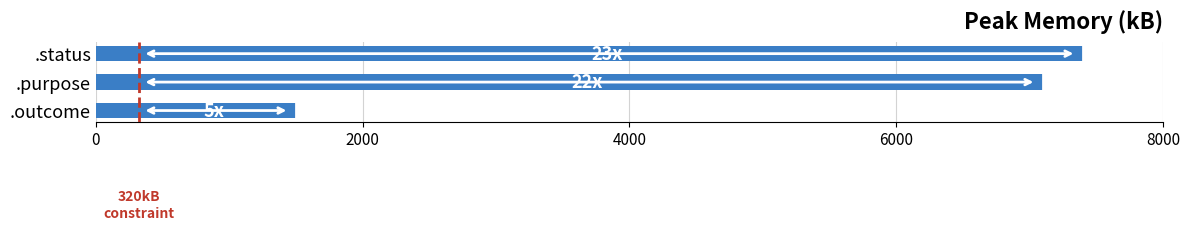

Is it true that the value at .status is 7400?

True